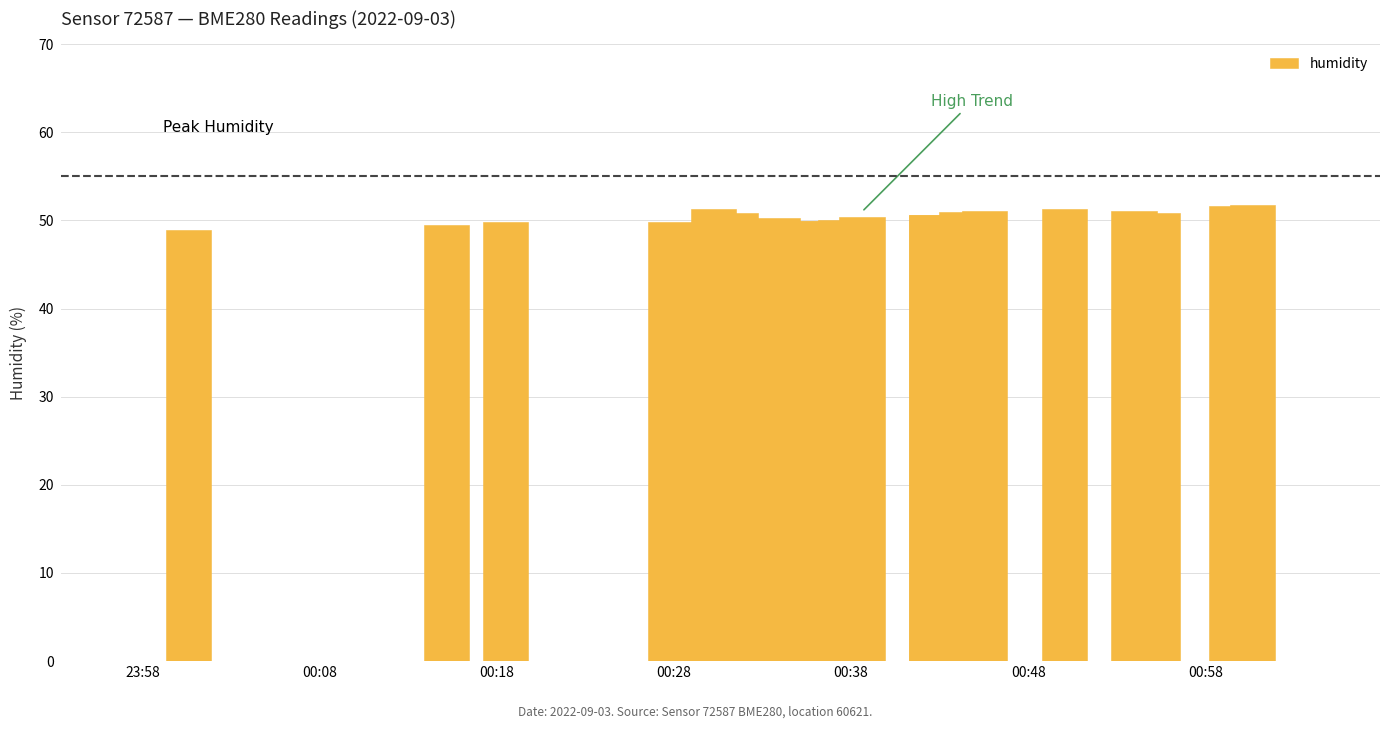

Is it true that the value at 00:18 is 72.3?

False